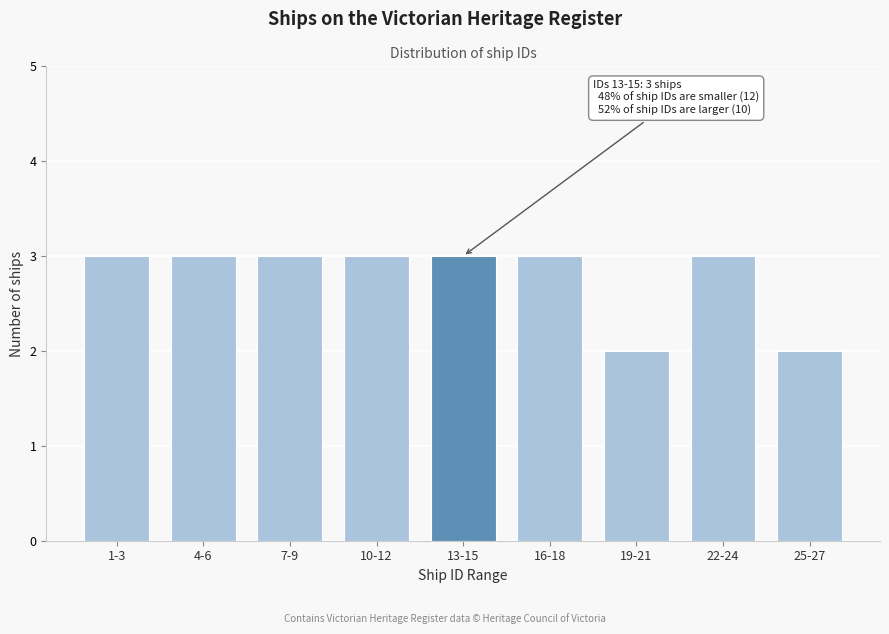

Reading left to right, what are all the values shown in this chart?

1-3=3	4-6=3	7-9=3	10-12=3	13-15=3	16-18=3	19-21=2	22-24=3	25-27=2